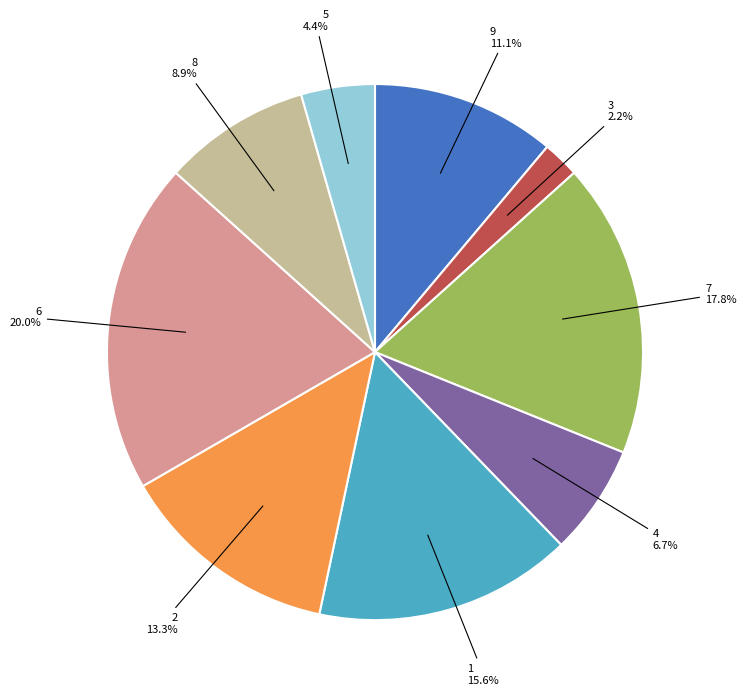

What percentage do 5 and 1 together represent?

20.0%